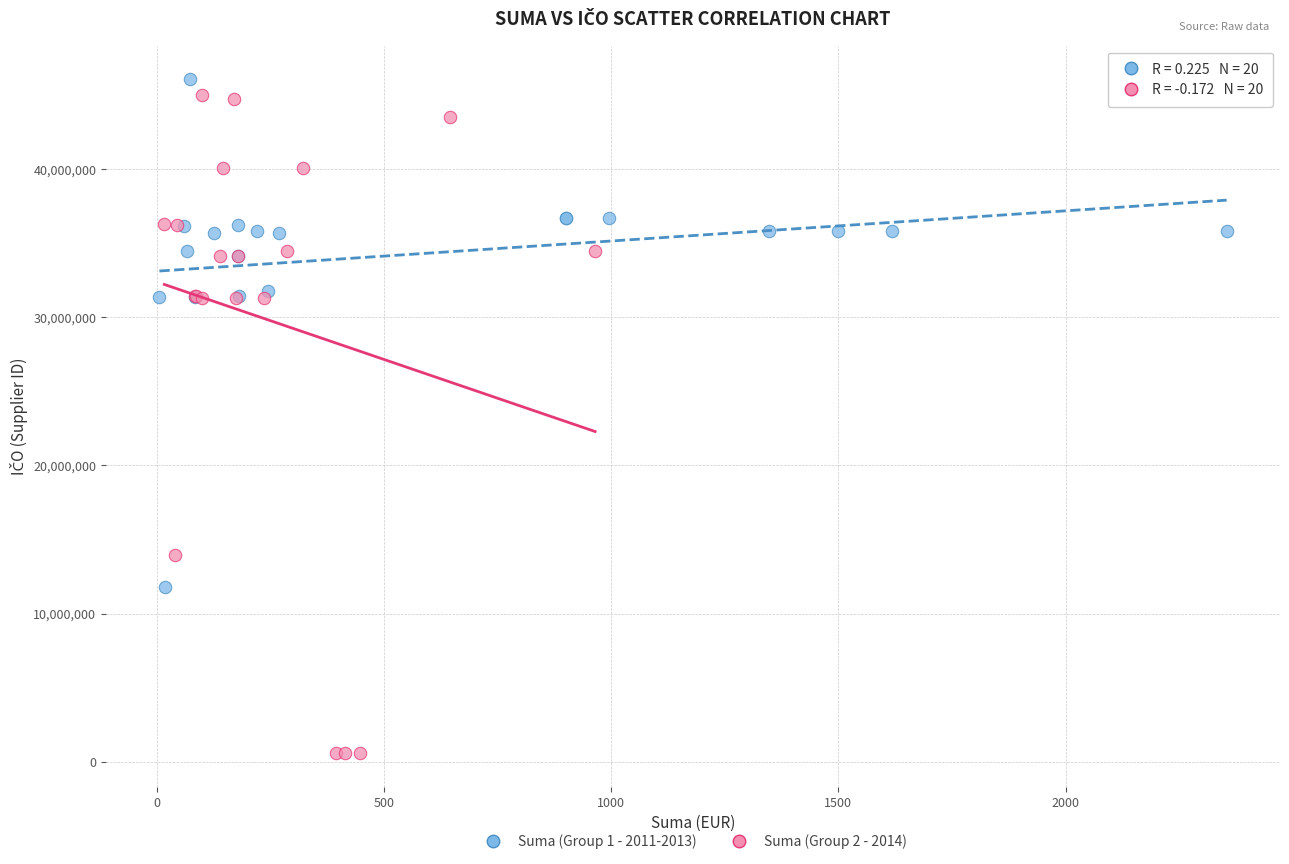

Which series has the largest Y range (max minus min)?

Suma (Group 2 - 2014)